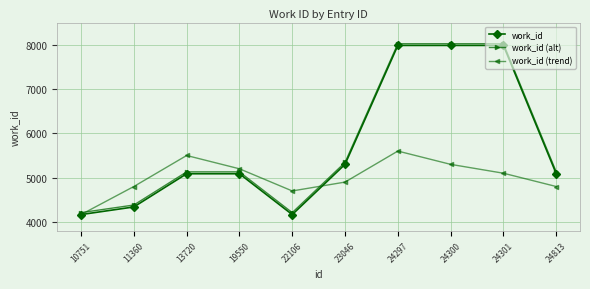

Is the value of work_id at 22106 greater than the value of work_id (alt) at 22106?

No